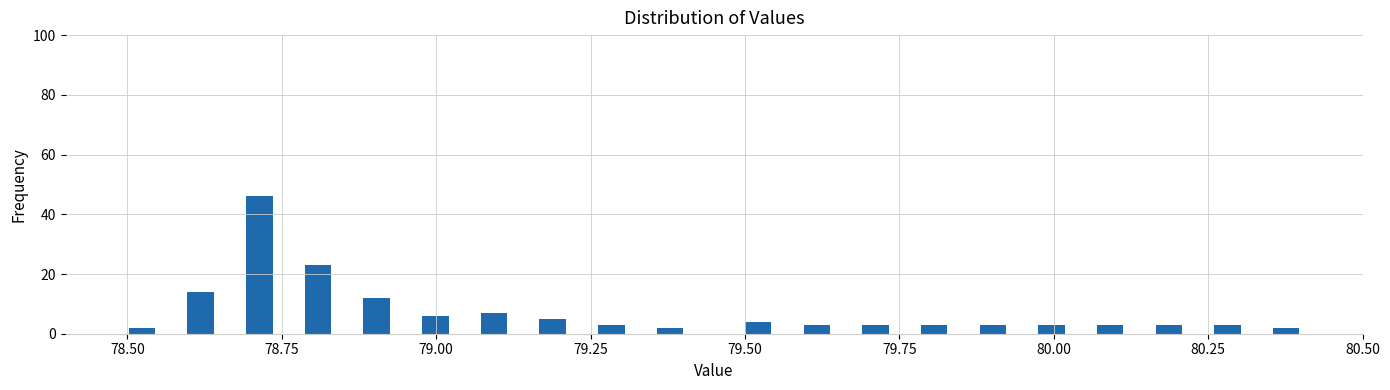

Around what value on the x-axis is the tallest bar? Give the approximate position of its centre, as read against the axis.

78.70